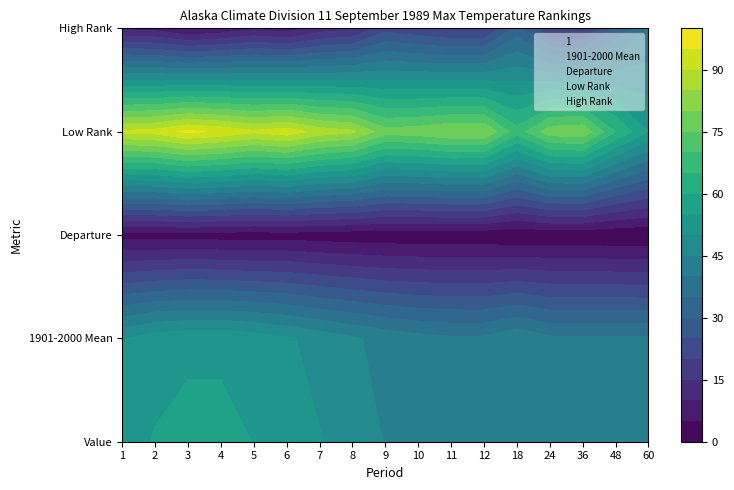

Reading left to right, extract all data points from this chart.

1: 1=52.4	2=55.4	3=56.8	4=56.5	5=54.9	6=53.3	7=50.3	8=47.4	9=44.8	10=43.2	11=42.3	12=42.2	18=44.6	24=41.9	36=41.8	48=41.4	60=41.1
1901-2000 Mean: 1=49.6	2=52.7	3=53.8	4=54.0	5=52.7	6=50.7	7=48.2	8=45.7	9=43.4	10=41.8	11=40.8	12=40.8	18=44.1	24=40.8	36=40.8	48=40.8	60=40.7
Departure: 1=2.8	2=2.7	3=3.0	4=2.5	5=2.2	6=2.6	7=2.1	8=1.7	9=1.4	10=1.4	11=1.5	12=1.4	18=0.5	24=1.1	36=1.0	48=0.6	60=0.4
Low Rank: 1=91.0	2=92.0	3=96.0	4=94.0	5=91.0	6=93.0	7=88.0	8=86.0	9=77.0	10=78.0	11=80.0	12=80.0	18=67.0	24=78.0	36=79.0	48=65.0	60=55.0
High Rank: 1=9.0	2=8.0	3=4.0	4=6.0	5=9.0	6=7.0	7=12.0	8=14.0	9=23.0	10=21.0	11=19.0	12=19.0	18=32.0	24=20.0	36=18.0	48=31.0	60=40.0